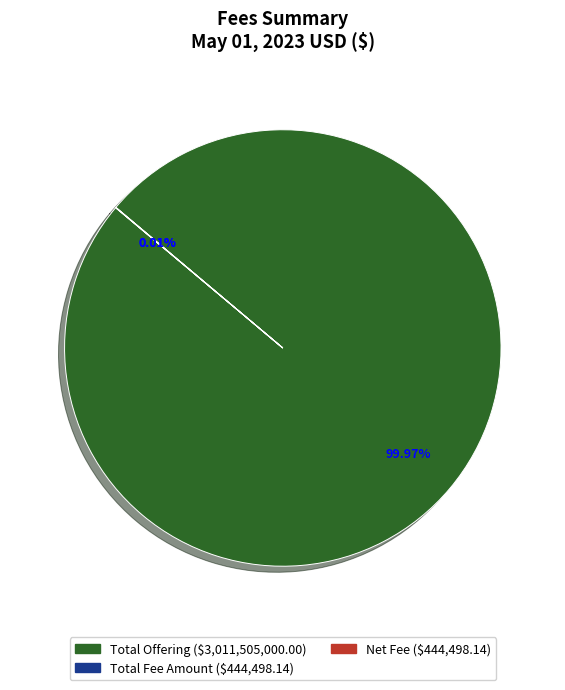

Is there a majority slice in this chart?

Yes